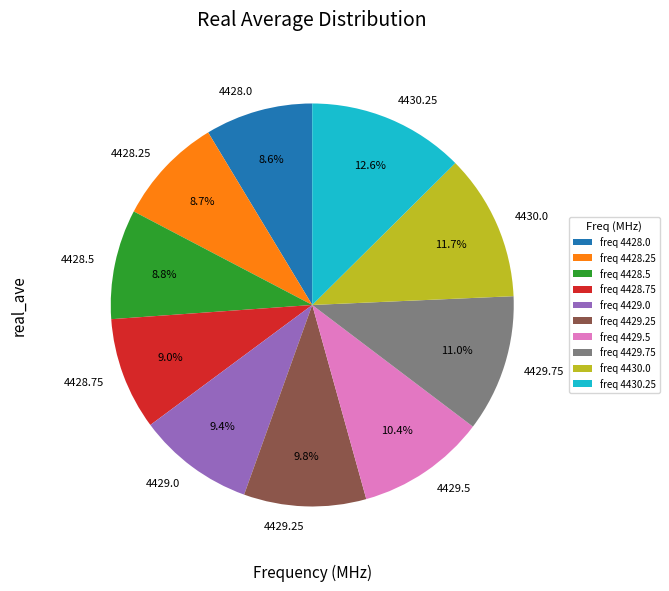

Does any single category account for the majority?

No